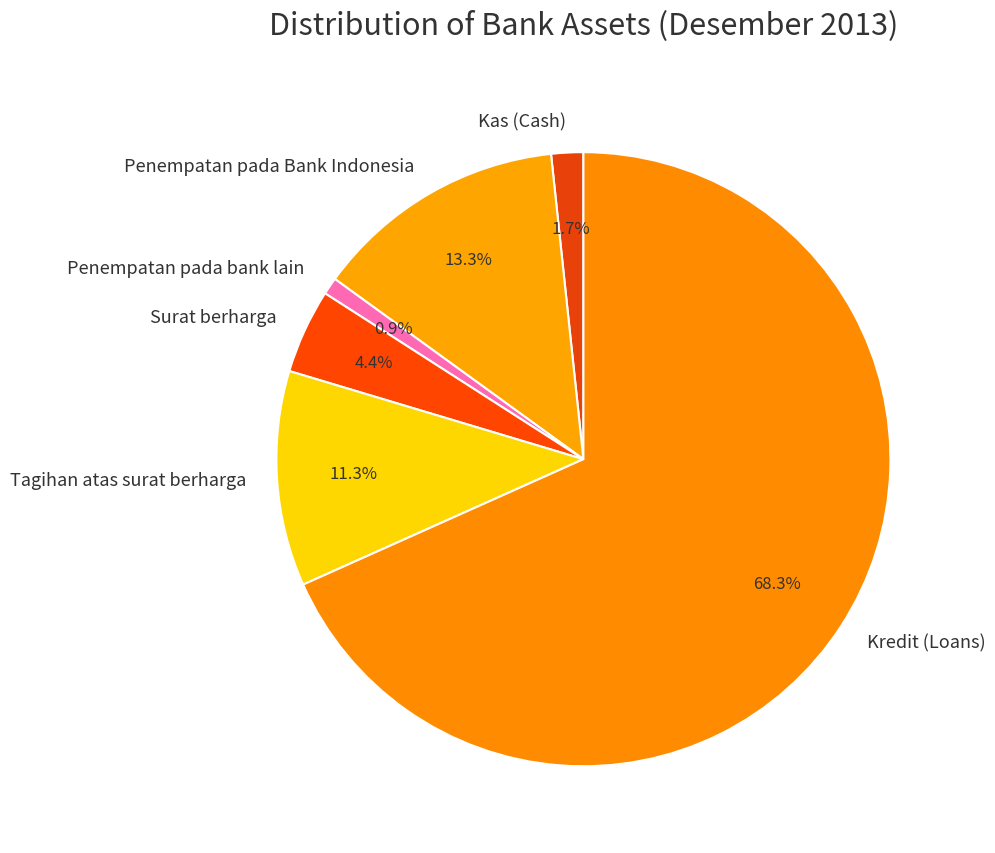

Do Penempatan pada bank lain and Surat berharga together represent more than half of the pie?

No